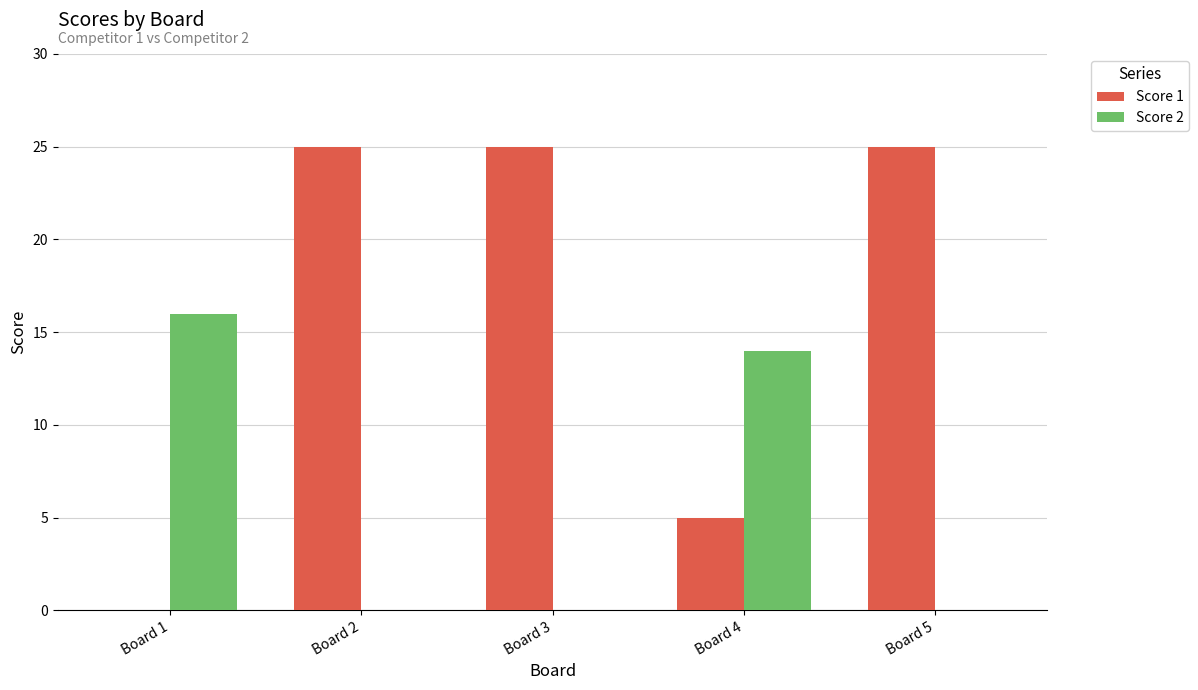

What is the sum of the Score 2 values at Board 3 and Board 1?

16